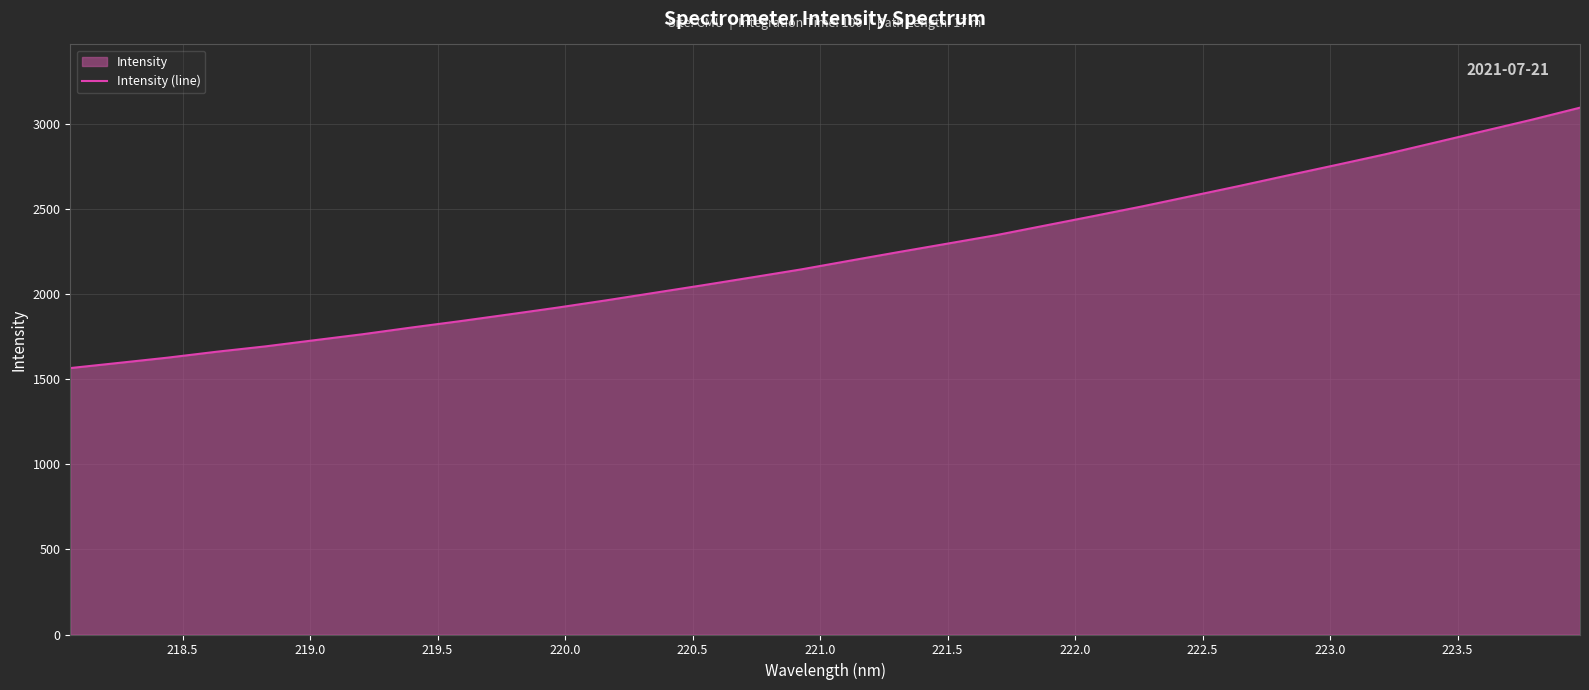

What is the smallest value displayed?

1565.9